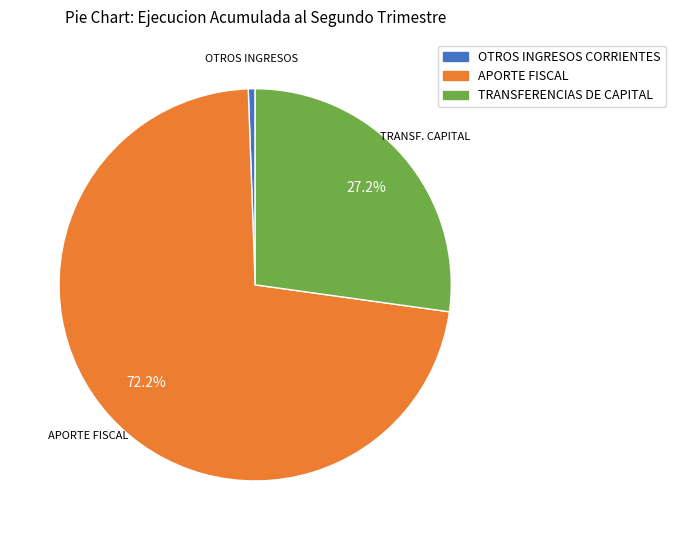

To the nearest percent, what portion does OTROS INGRESOS CORRIENTES represent?

1%